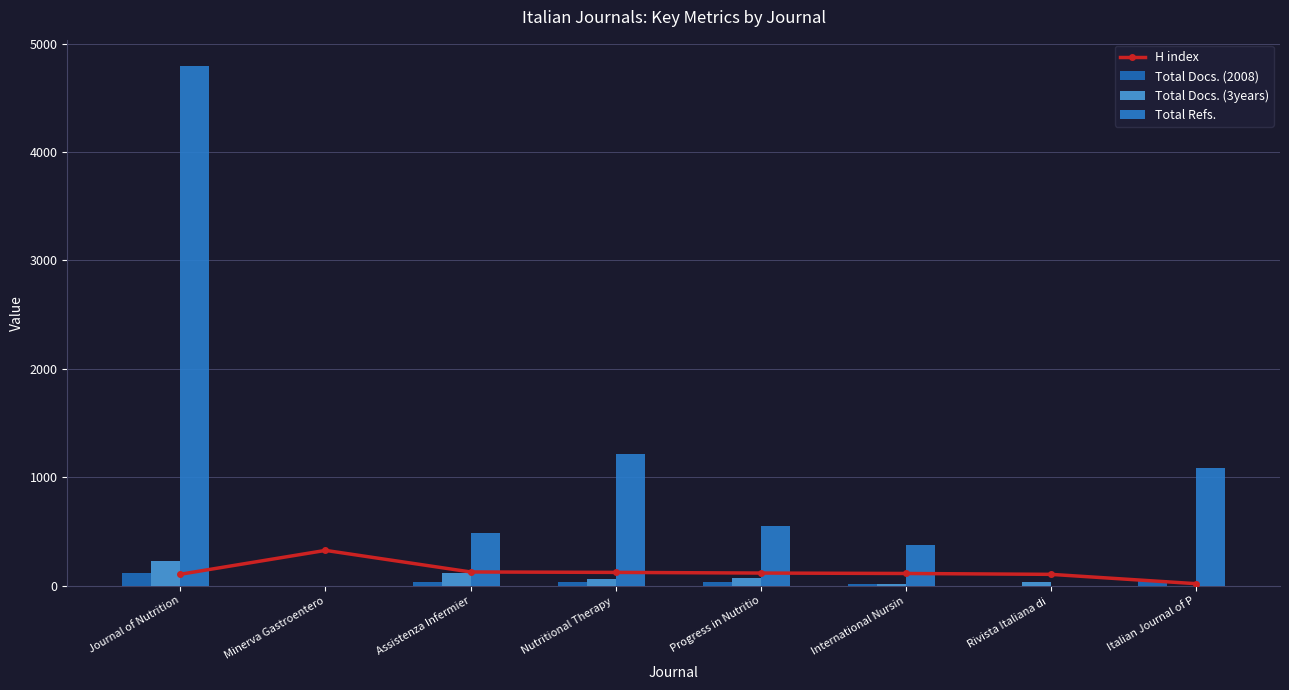

What is the difference between the maximum and minimum values in the H index series?

307